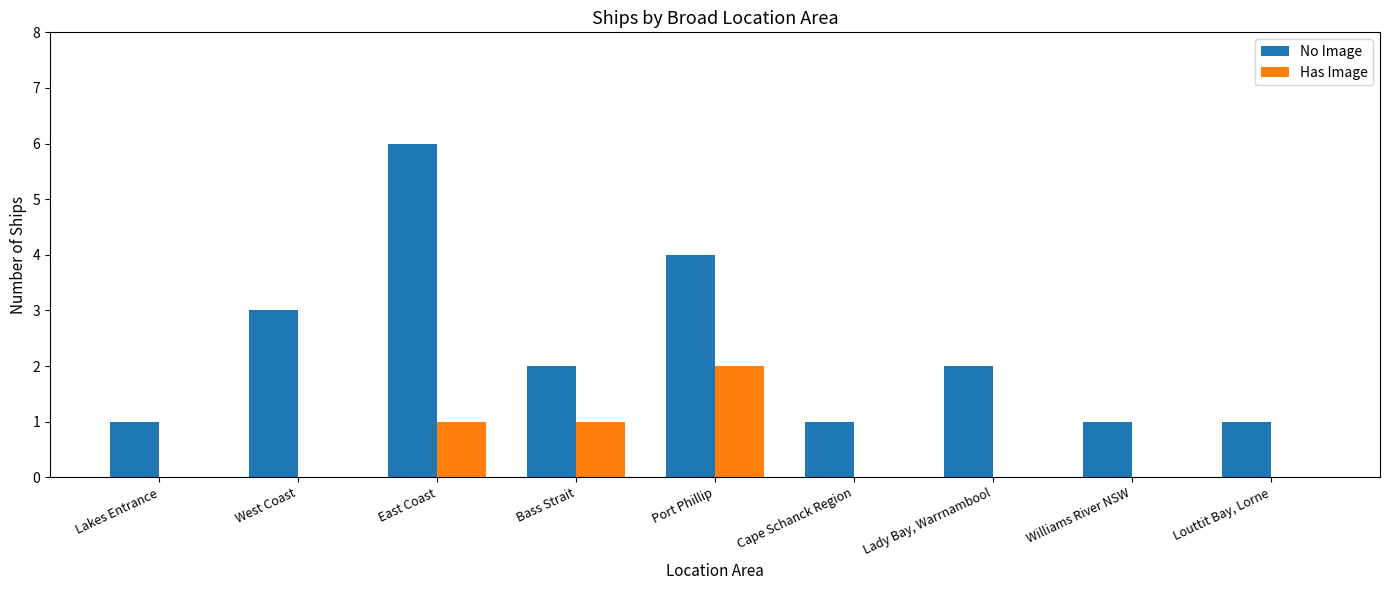

Which series changed the most between Lady Bay, Warrnambool and Williams River NSW?

No Image